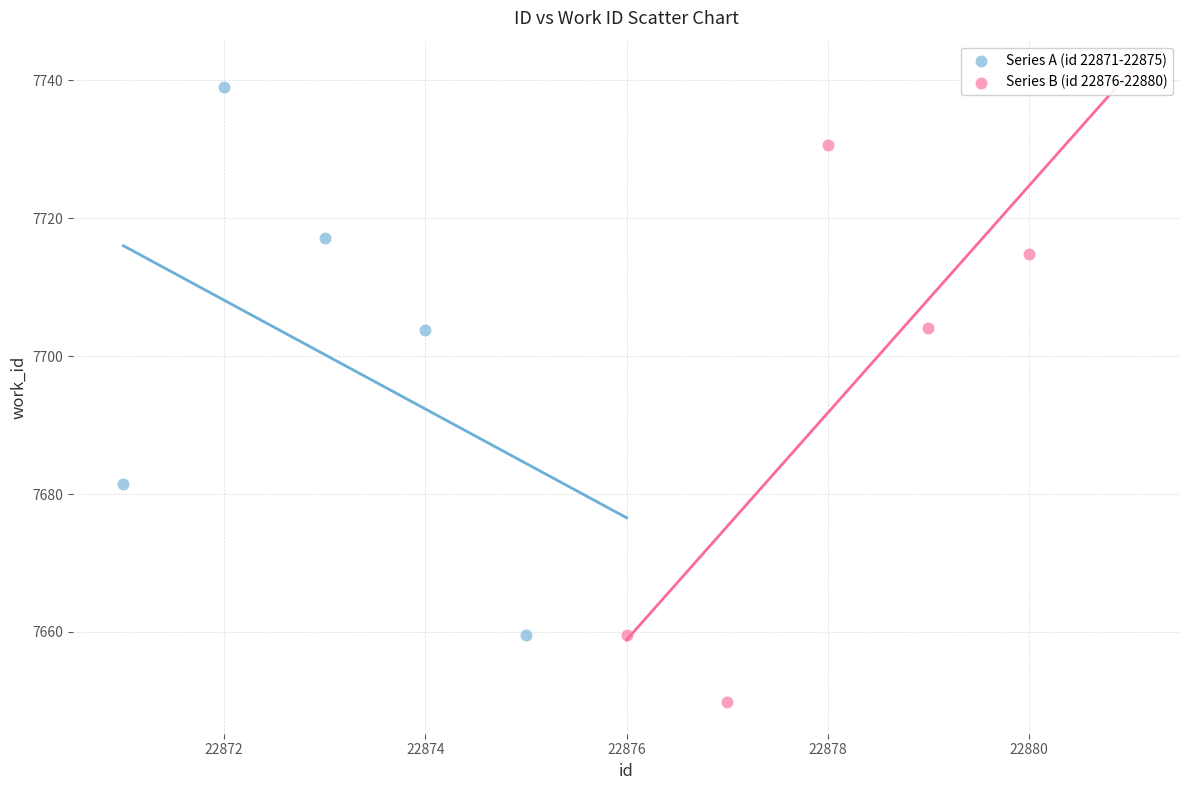

Which series contains the lowest Y value?

Series B (id 22876-22880)